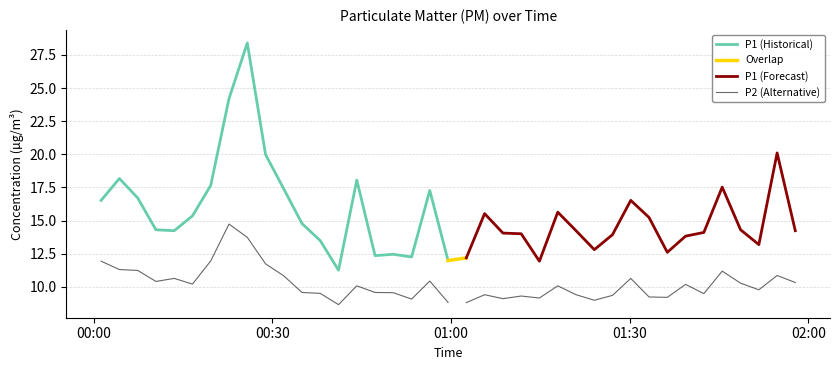

Reading left to right, transcribe all the data shown in this chart.

P1: 16.5	18.2	16.7	14.3	14.2	15.3	17.6	24.2	28.4	20.0	17.4	14.8	13.5	11.2	18.1	12.3	12.4	12.2	17.3	12.0	12.2	15.5	14.1	14.0	11.9	15.6	14.2	12.8	13.9	16.5	15.2	12.6	13.8	14.1	17.5	14.3	13.2	20.1	14.2
P2: 11.9	11.3	11.2	10.4	10.6	10.2	11.9	14.7	13.7	11.7	10.8	9.6	9.5	8.7	10.1	9.6	9.6	9.1	10.4	8.8	8.8	9.4	9.1	9.3	9.2	10.1	9.4	9.0	9.3	10.6	9.2	9.2	10.2	9.5	11.2	10.3	9.8	10.8	10.3